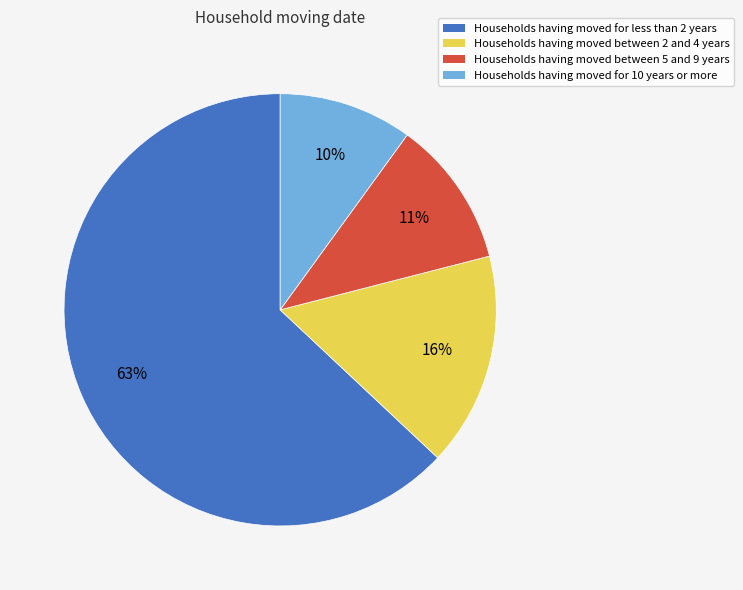

Count the number of slices in the pie.

4